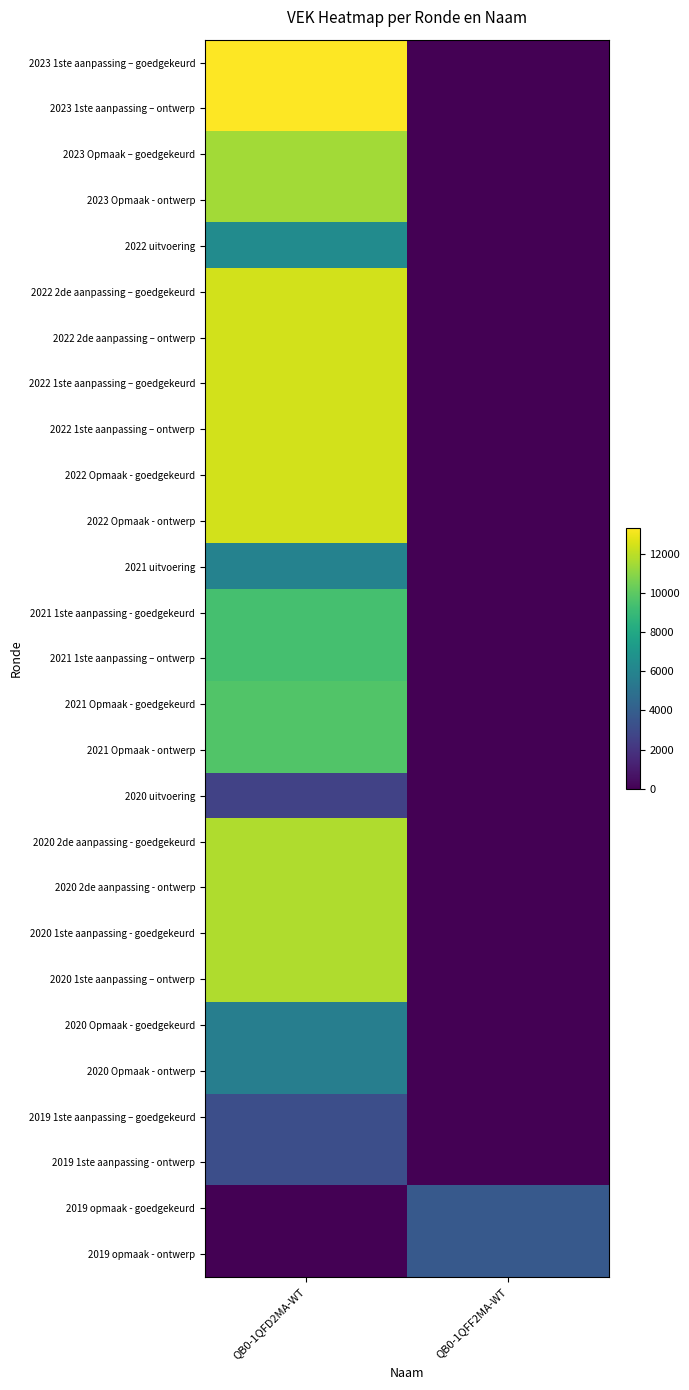

Rank the series at QB0-1QFD2MA-WT from highest to lowest value.

2023 1ste aanpassing – goedgekeurd, 2023 1ste aanpassing – ontwerp, 2022 2de aanpassing – goedgekeurd, 2022 2de aanpassing – ontwerp, 2022 1ste aanpassing – goedgekeurd, 2022 1ste aanpassing – ontwerp, 2022 Opmaak - goedgekeurd, 2022 Opmaak - ontwerp, 2020 2de aanpassing - goedgekeurd, 2020 2de aanpassing - ontwerp, 2020 1ste aanpassing - goedgekeurd, 2020 1ste aanpassing – ontwerp, 2023 Opmaak – goedgekeurd, 2023 Opmaak - ontwerp, 2021 Opmaak - goedgekeurd, 2021 Opmaak - ontwerp, 2021 1ste aanpassing - goedgekeurd, 2021 1ste aanpassing – ontwerp, 2022 uitvoering, 2021 uitvoering, 2020 Opmaak - goedgekeurd, 2020 Opmaak - ontwerp, 2019 1ste aanpassing – goedgekeurd, 2019 1ste aanpassing - ontwerp, 2020 uitvoering, 2019 opmaak - goedgekeurd, 2019 opmaak - ontwerp